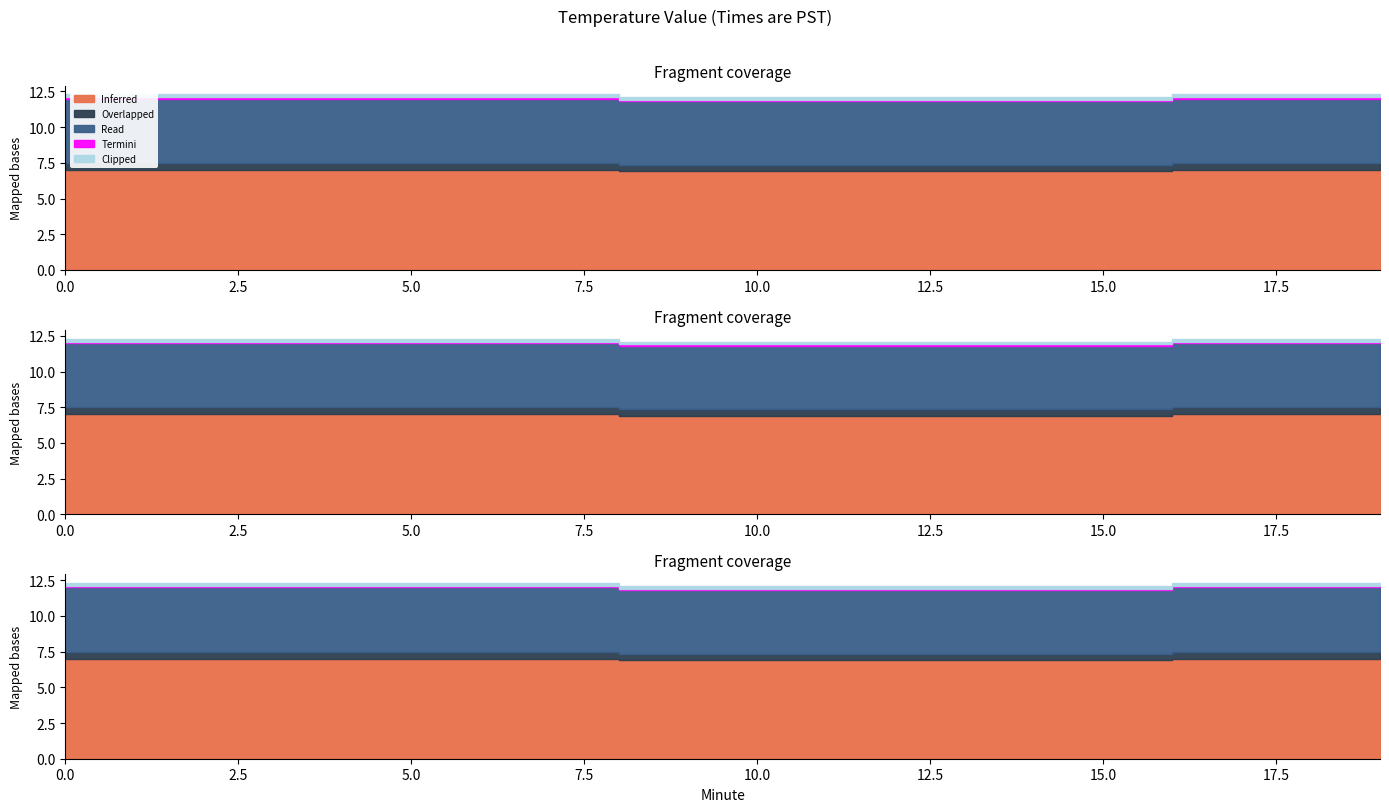

Which series has the largest range (max minus min)?

Inferred